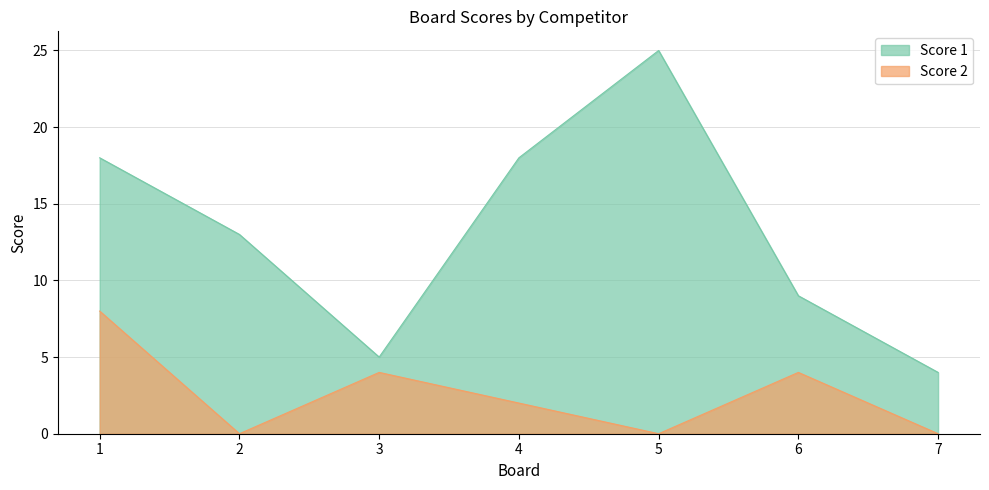

True or false: Score 2 and Score 1 cross at least once.

False